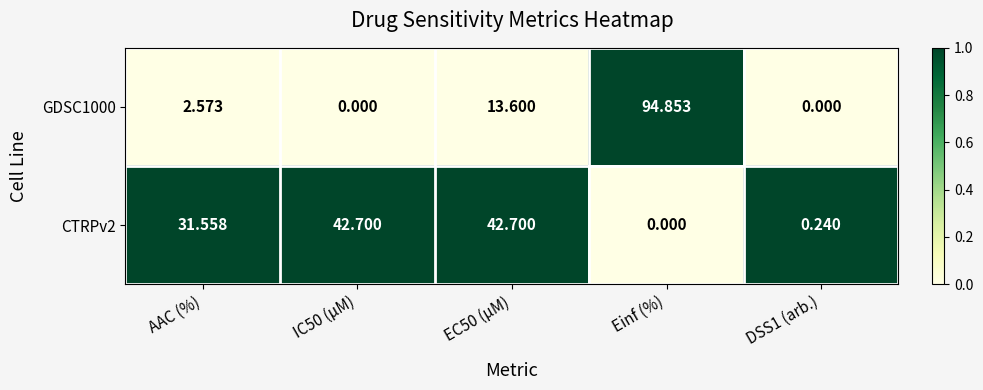

At which category is the sum across all series the highest?

Einf (%)